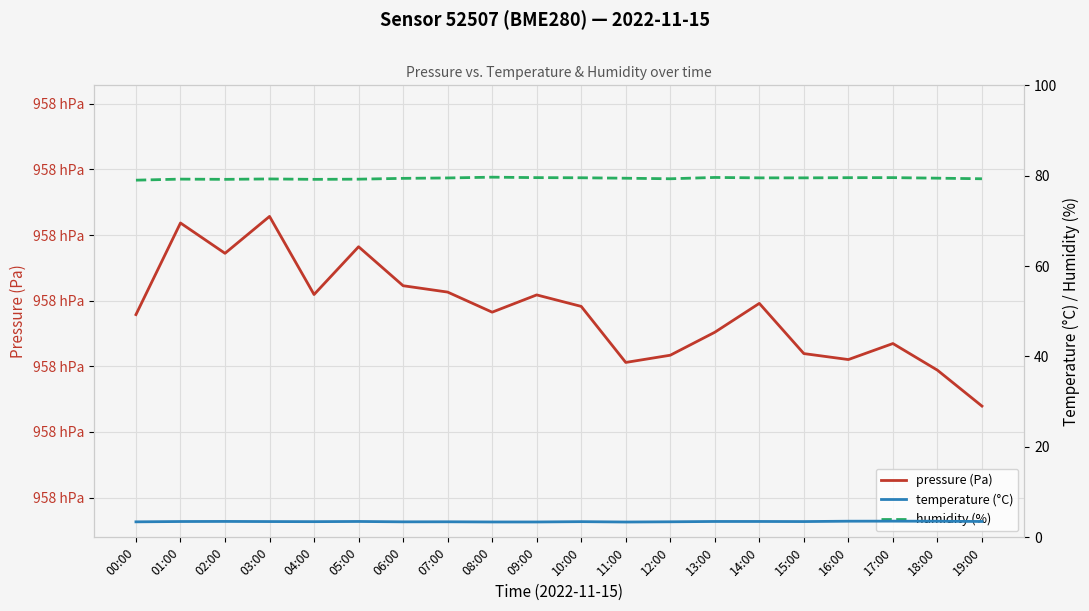

In humidity (%), how many points are higher than both neighbors (excluding endpoints)?

5